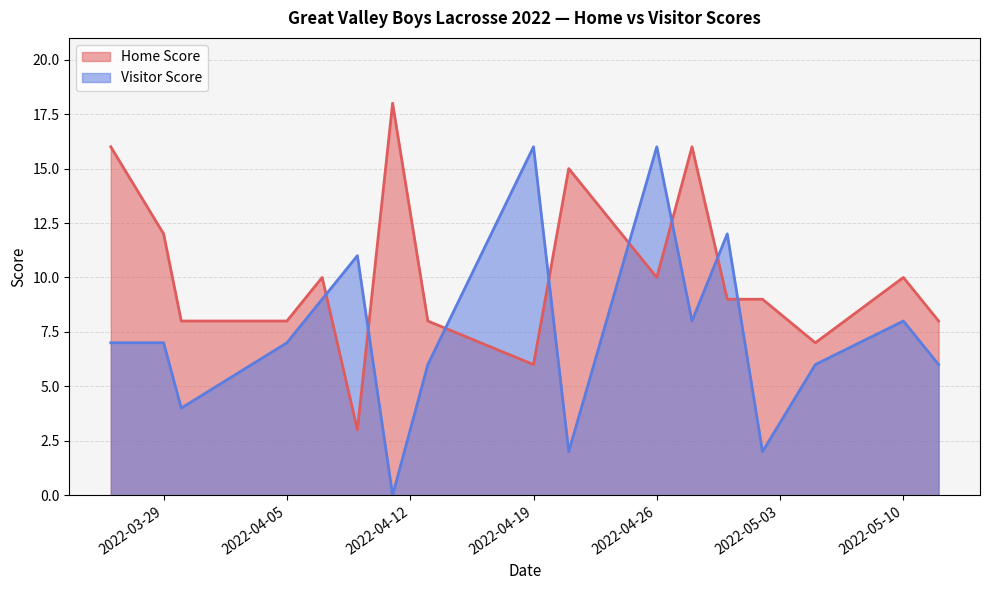

How many series are shown in this chart?

2